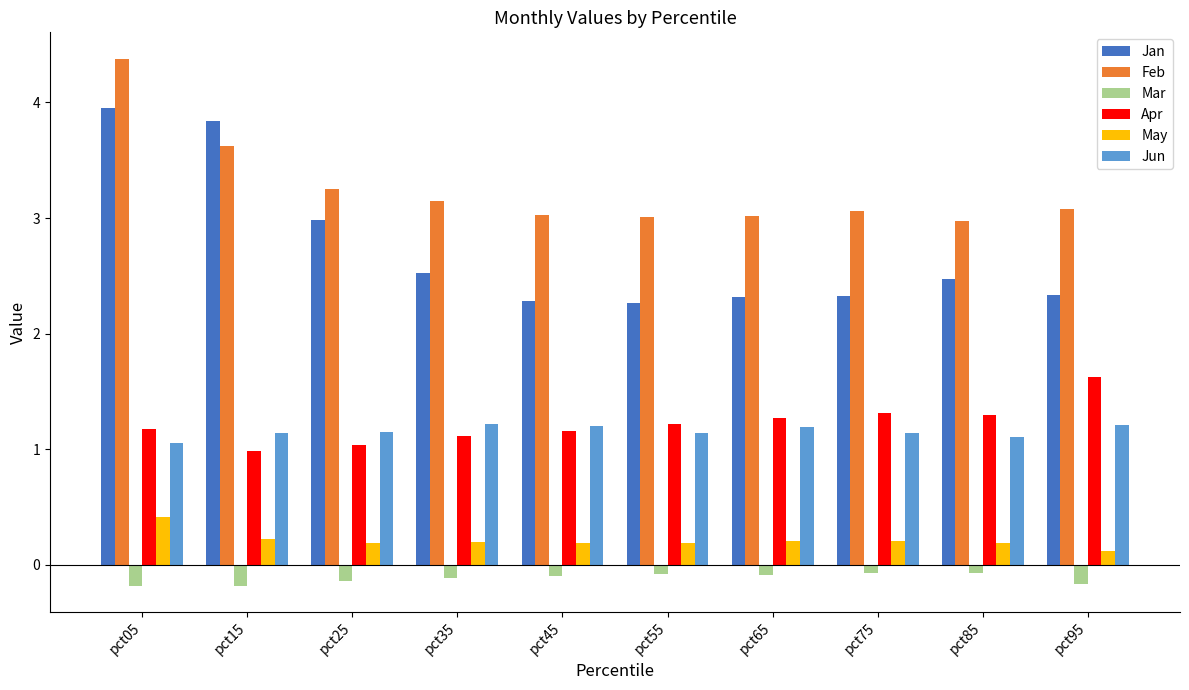

Is the value of Mar at pct45 greater than the value of Apr at pct45?

No